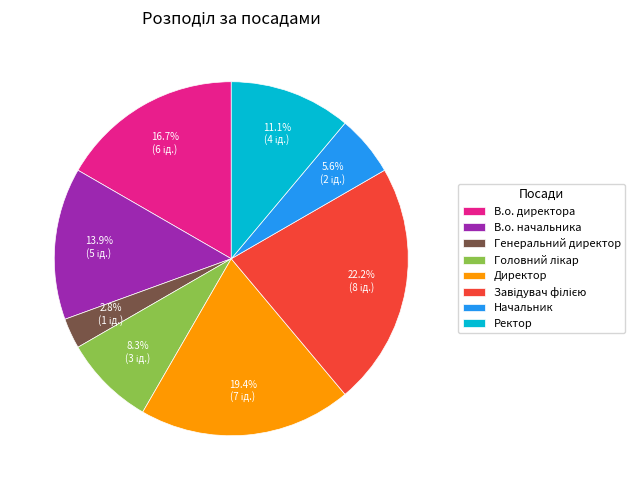

What is the total percentage of В.о. директора and Директор?

36.1%